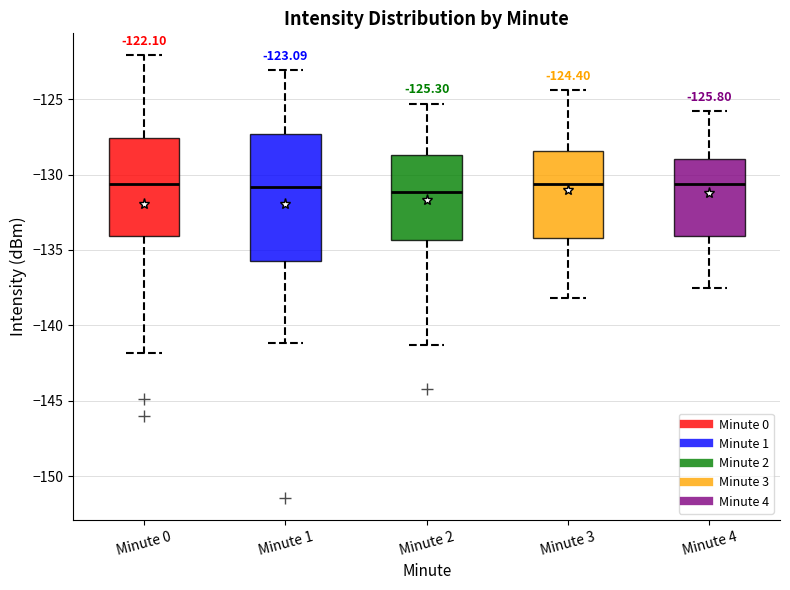

Comparing the boxes themselves (not the whiskers), which one is the tallest?

Minute 1